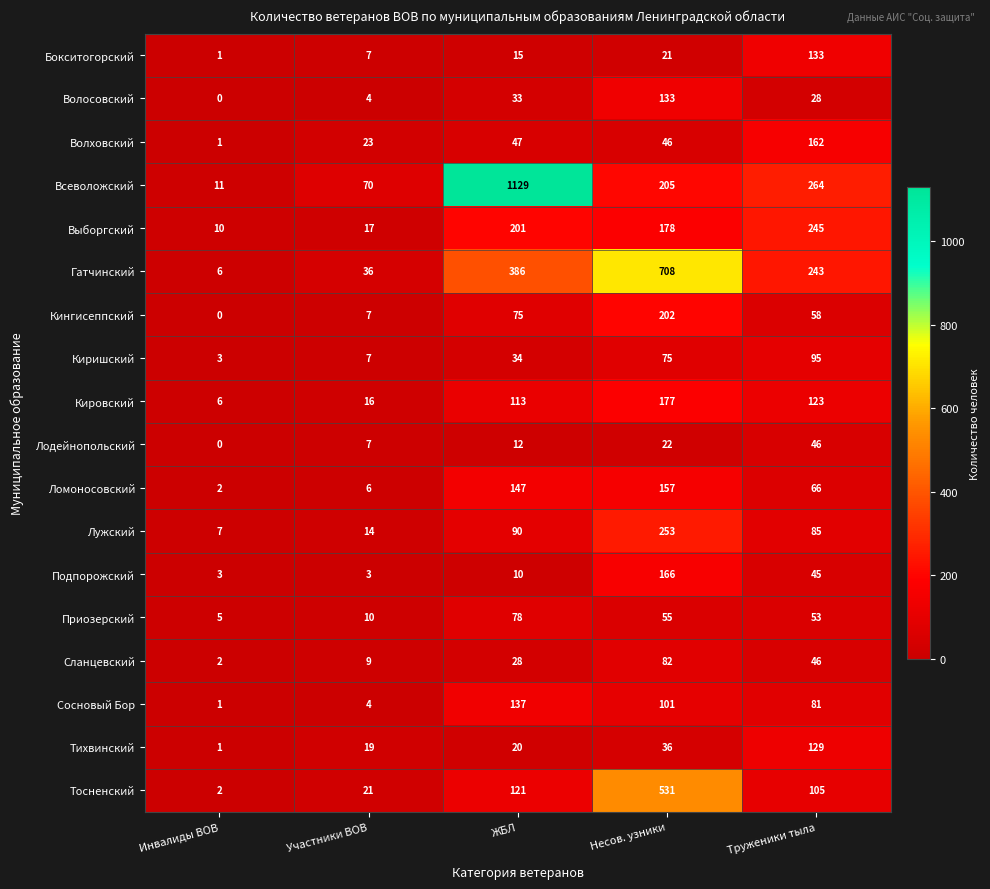

True or false: Бокситогорский has a value of 1 at Инвалиды ВОВ.

True